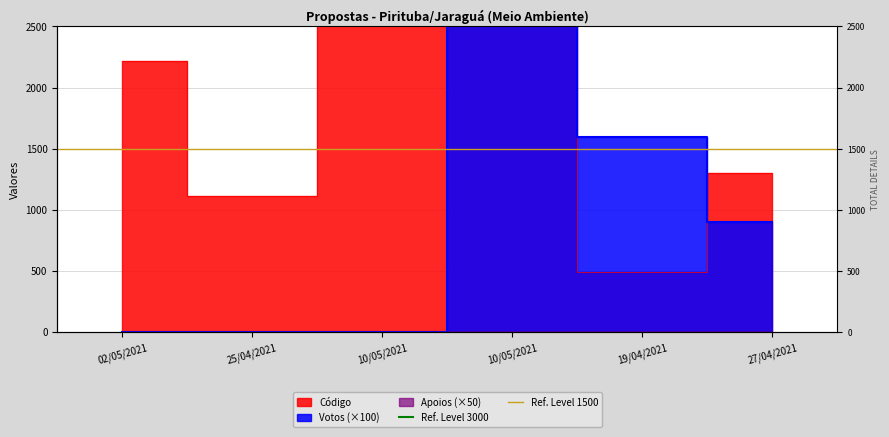

At how many categories does at least one series exceed 2799?

2